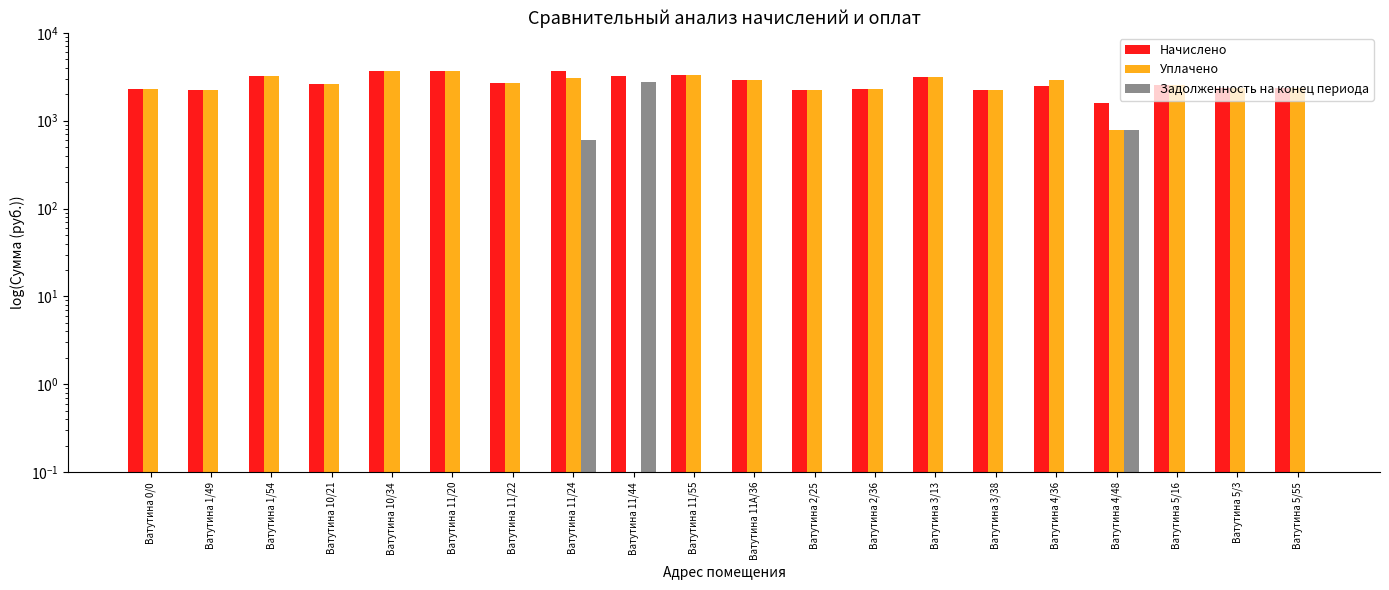

Are the bars horizontal?

No